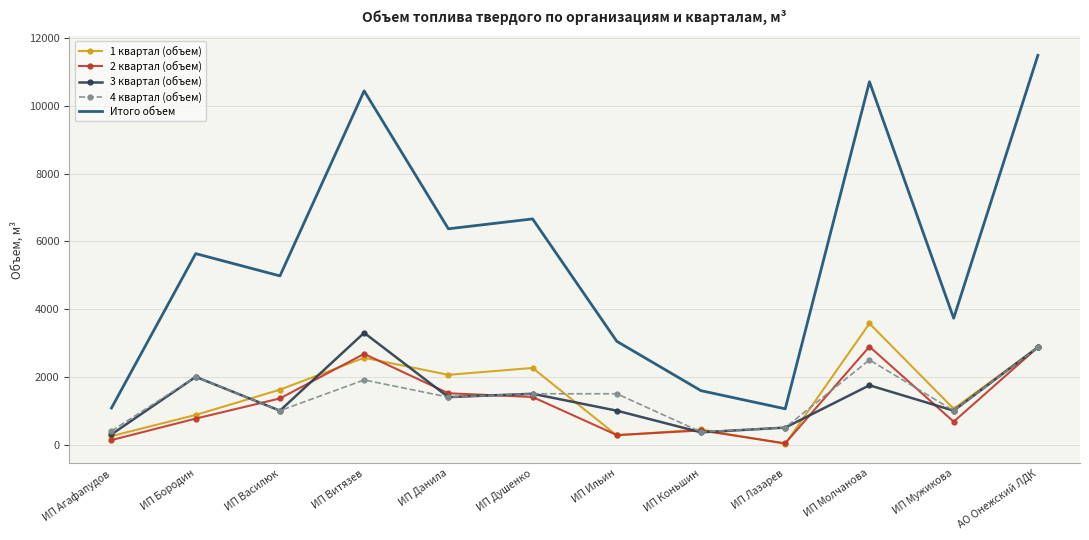

At how many categories does at least one series exceed 7313?

3